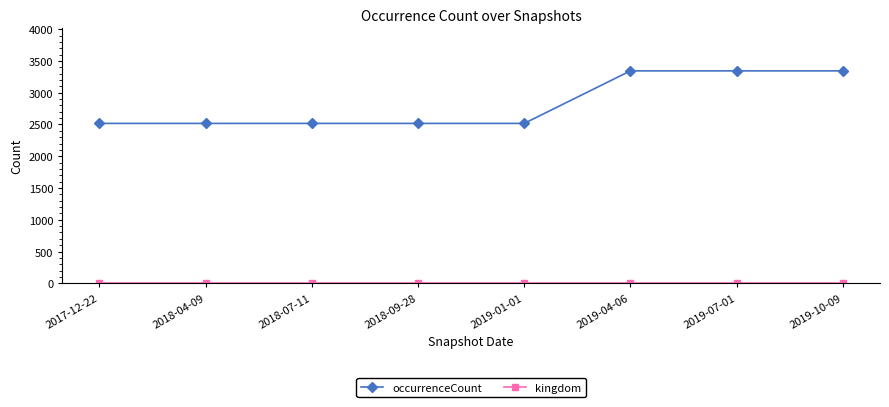

At how many categories does at least one series exceed 1474?

8